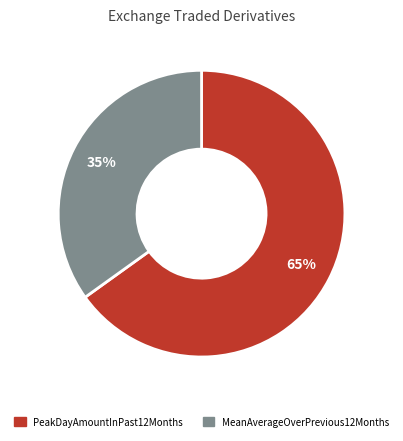

Between PeakDayAmountInPast12Months and MeanAverageOverPrevious12Months, which is larger?

PeakDayAmountInPast12Months